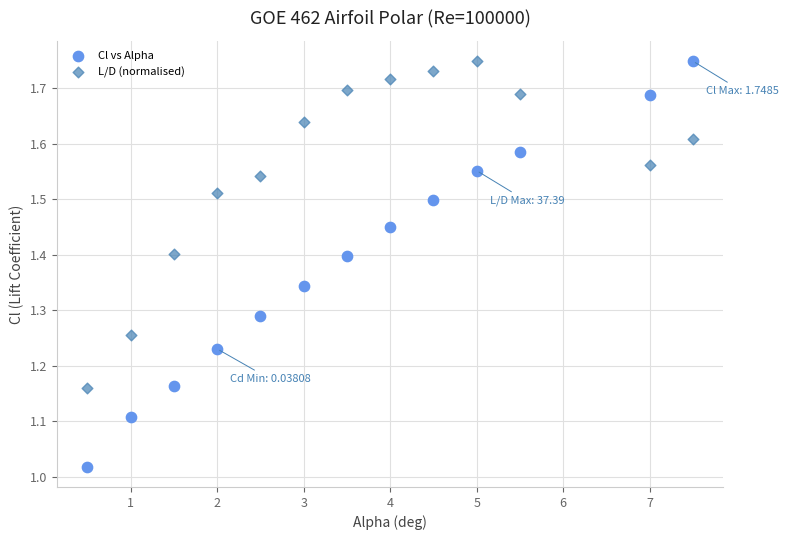

Which series reaches the minimum Y coordinate?

Cl vs Alpha